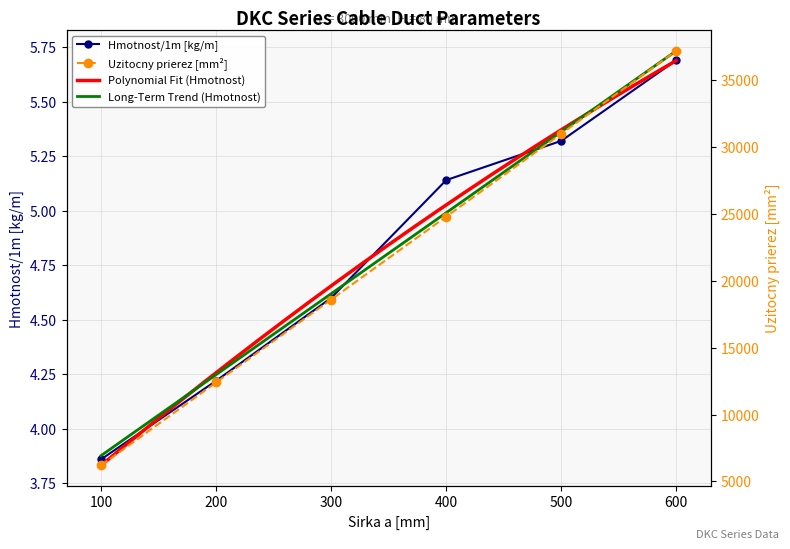

The value of Hmotnost/1m at 400 is 5.1. True or false?

True